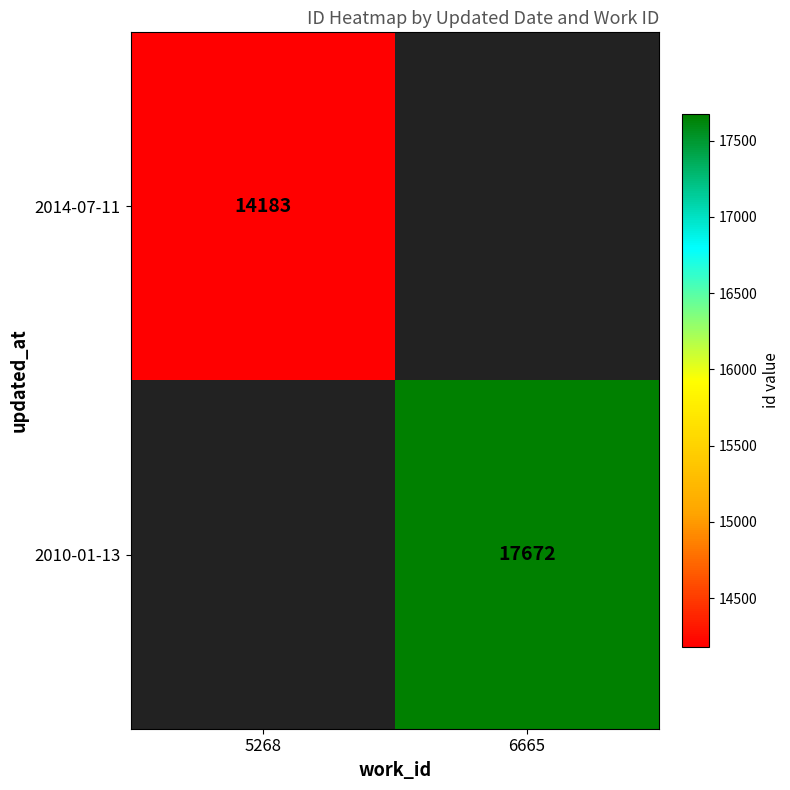

Rank the series by their average value, from highest to lowest.

2014-07-11, 2010-01-13